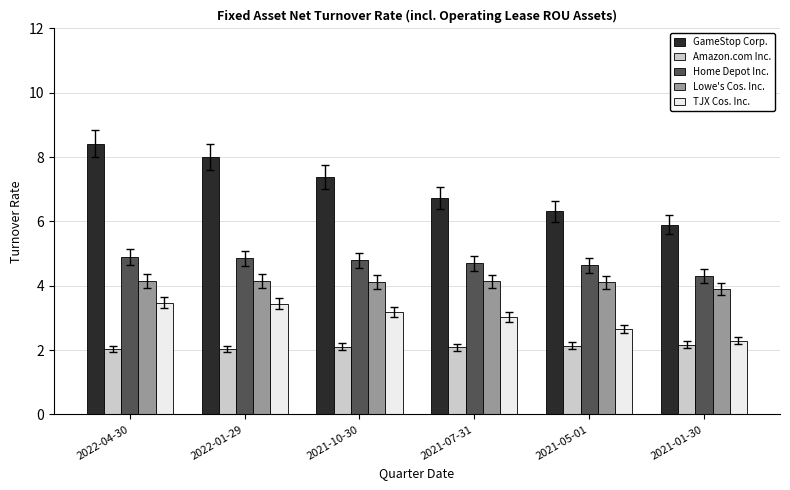

Count the number of categories in the chart.

6